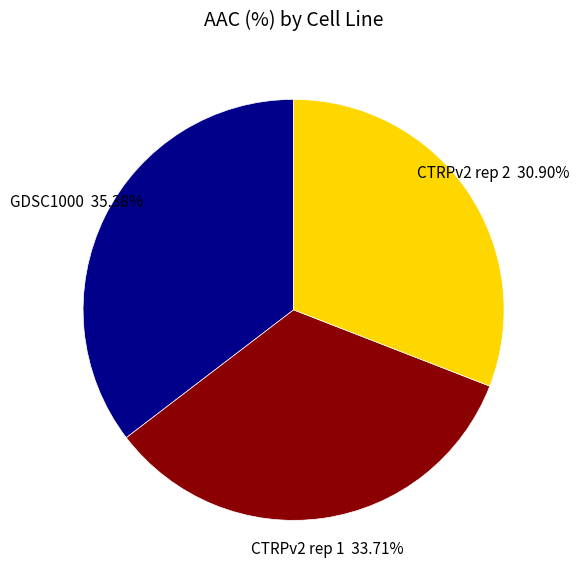

Rank the categories by value from lowest to highest.

CTRPv2 rep 2, CTRPv2 rep 1, GDSC1000